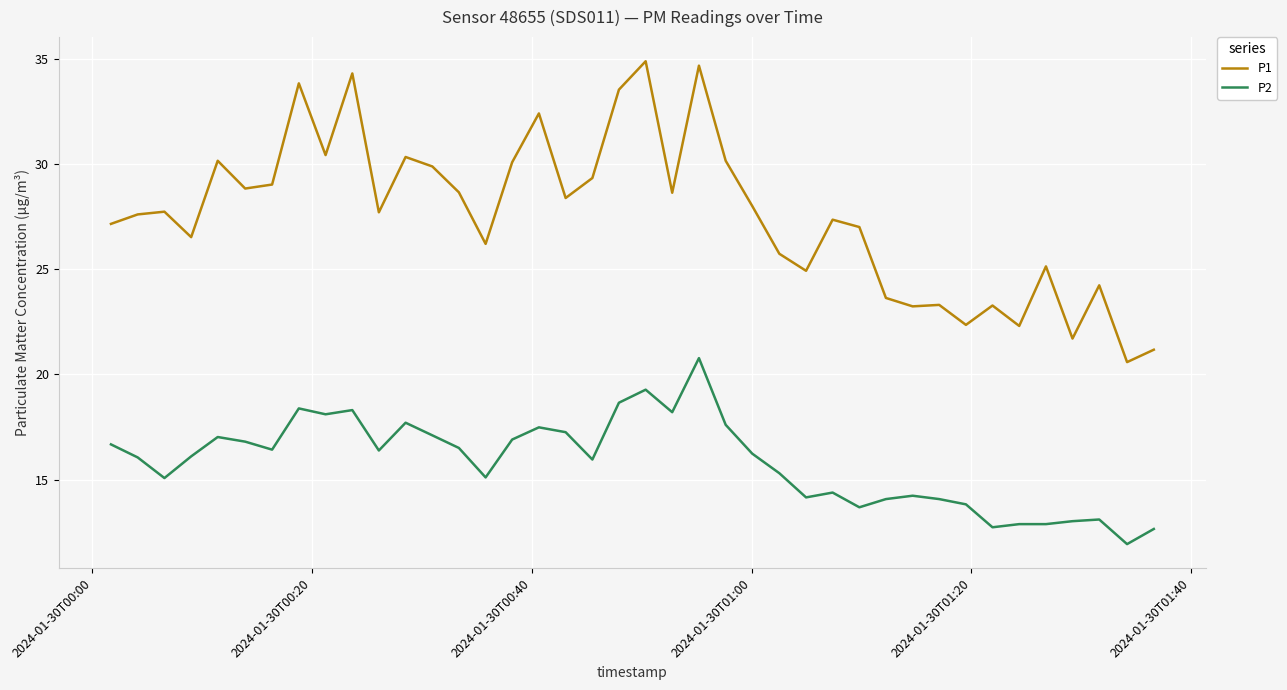

Rank the series by their maximum value, from highest to lowest.

P1, P2